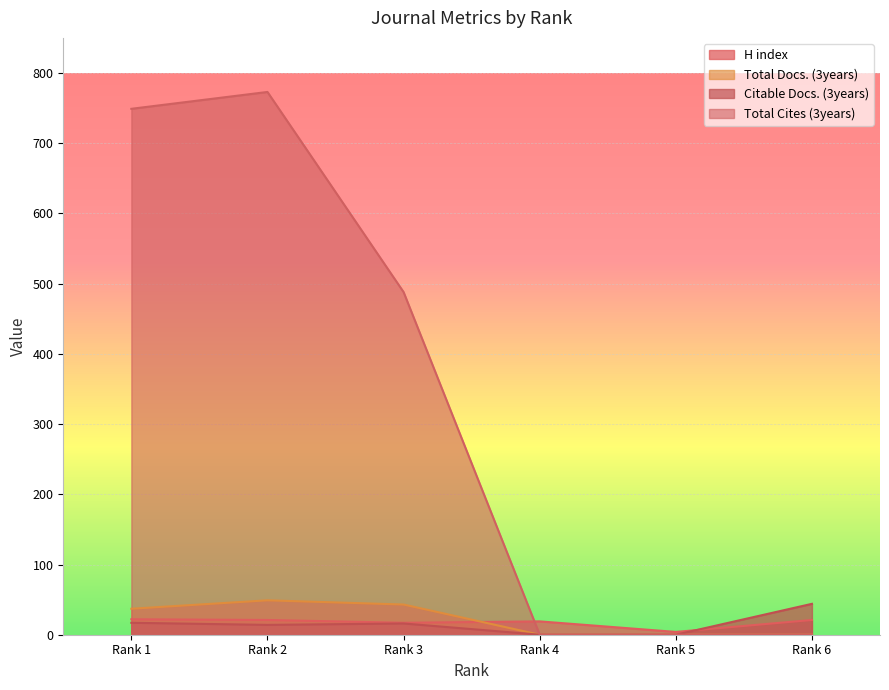

List the series in order of their peak value, lowest first.

H index, Citable Docs. (3years), Total Docs. (3years), Total Cites (3years)